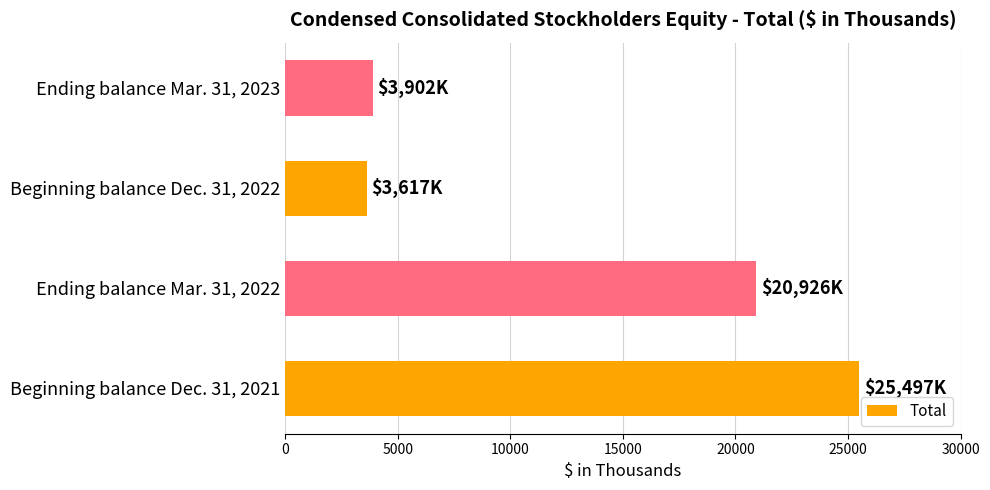

What is the maximum value shown in the chart?

25497